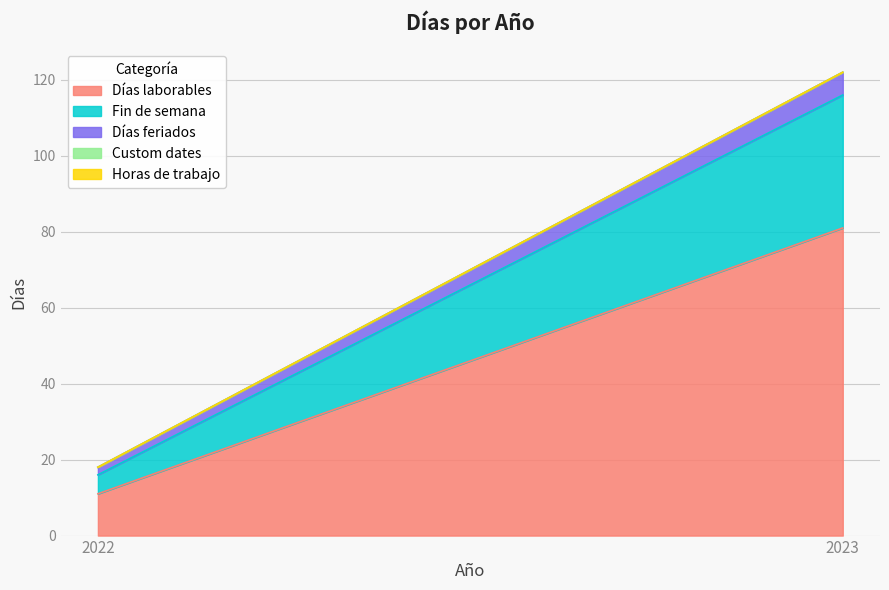

At which category is the sum across all series the highest?

2023